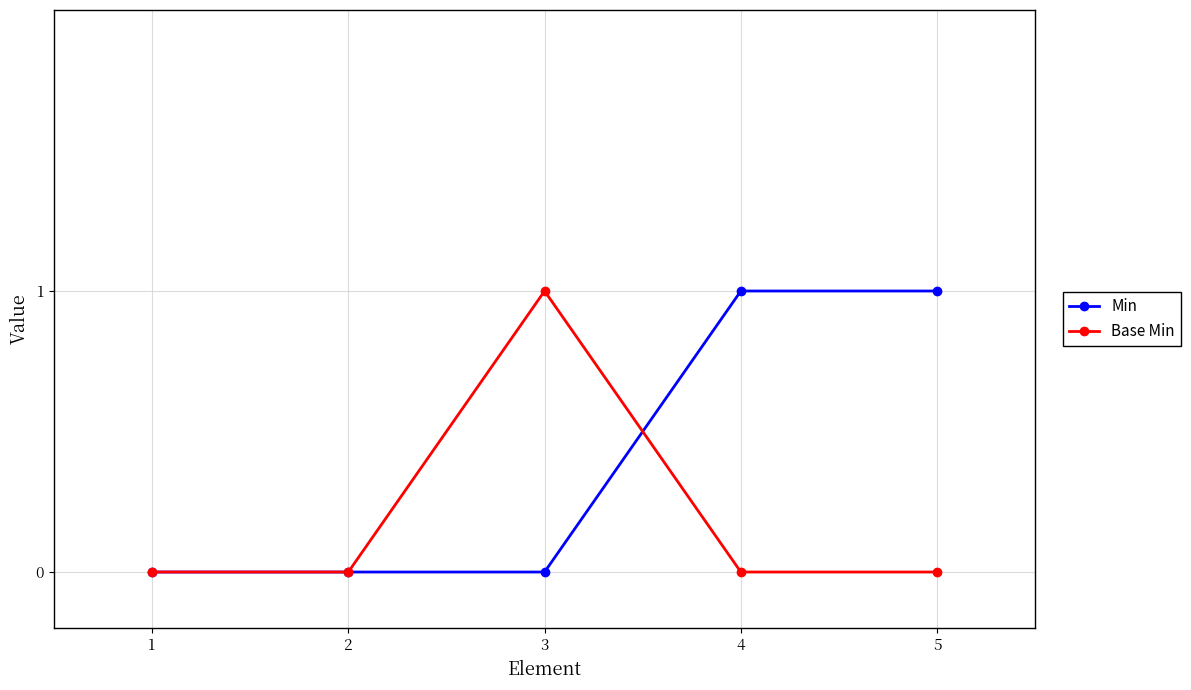

In Base Min, how many points are higher than both neighbors (excluding endpoints)?

1